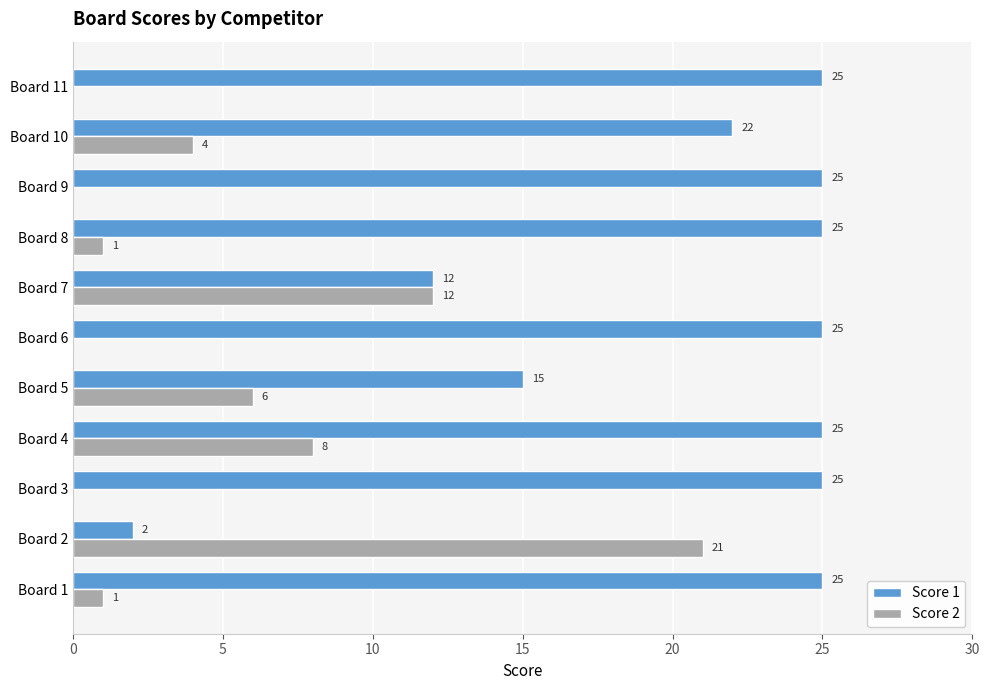

At which label is Score 2 closest to 10?

Board 4